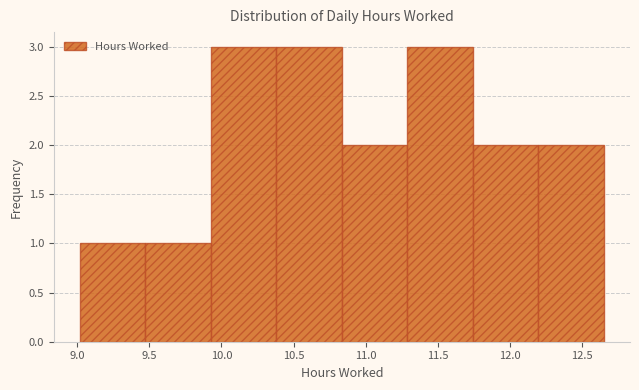

Reading left to right, transcribe this chart: for each bar, give the range it covers on the x-axis and its height. Neither the bar edges nor the heights are printed on the chart, so give them approximately, as read against the axes.

9.00 to 9.45: 1
9.45 to 9.95: 1
9.95 to 10.40: 3
10.40 to 10.85: 3
10.85 to 11.30: 2
11.30 to 11.75: 3
11.75 to 12.20: 2
12.20 to 12.65: 2